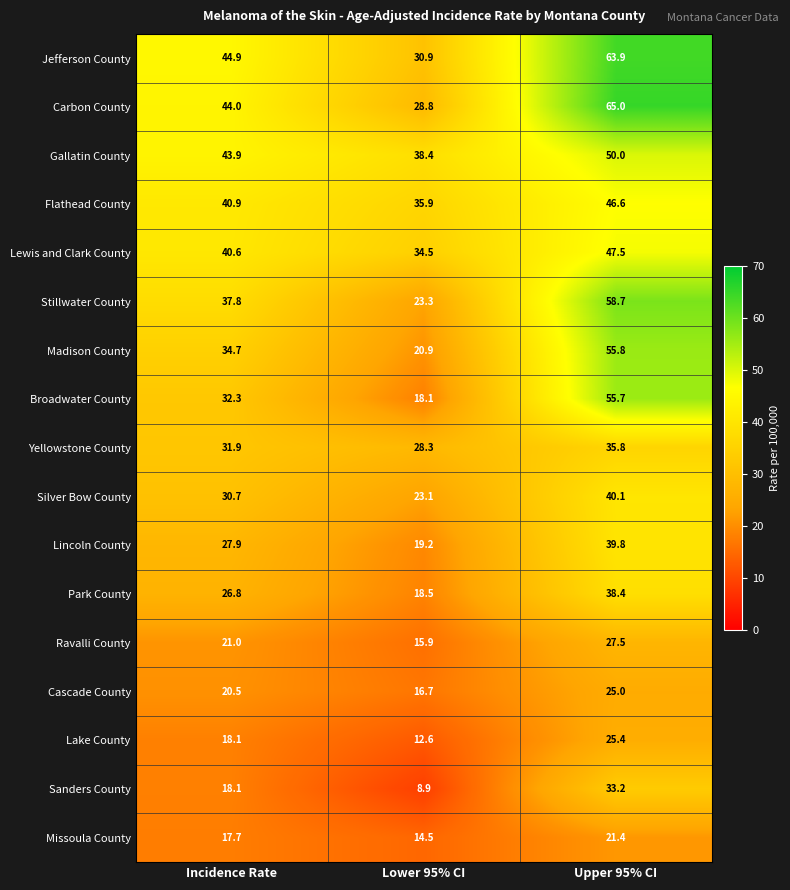

What is the average value of the Lincoln County series?

29.0